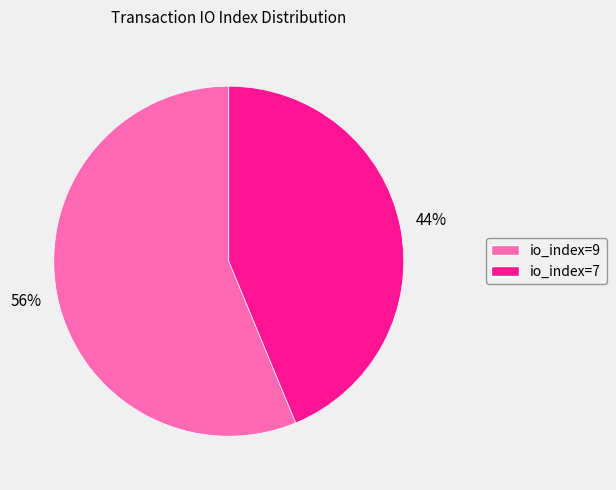

How many slices are in this pie chart?

2